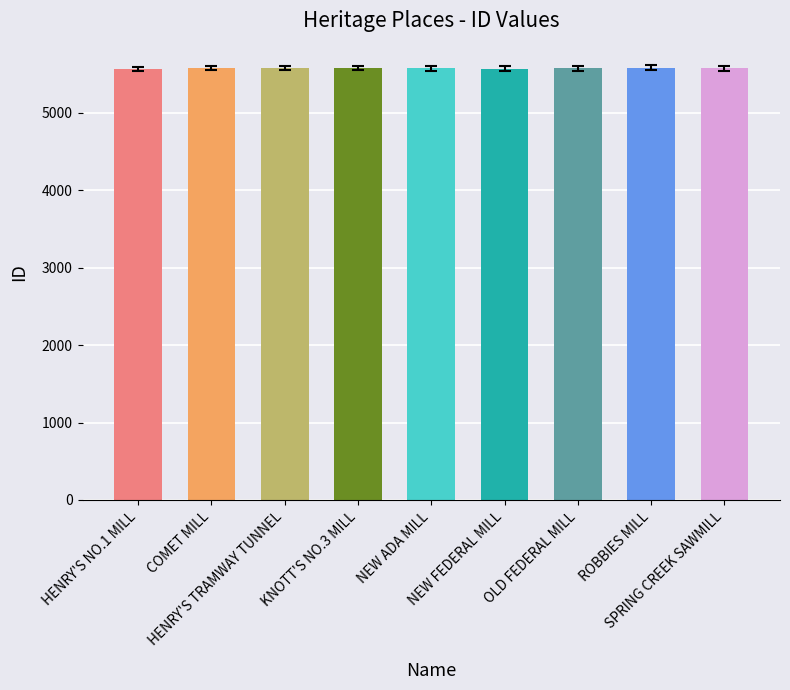

What is the greatest value displayed?

5584